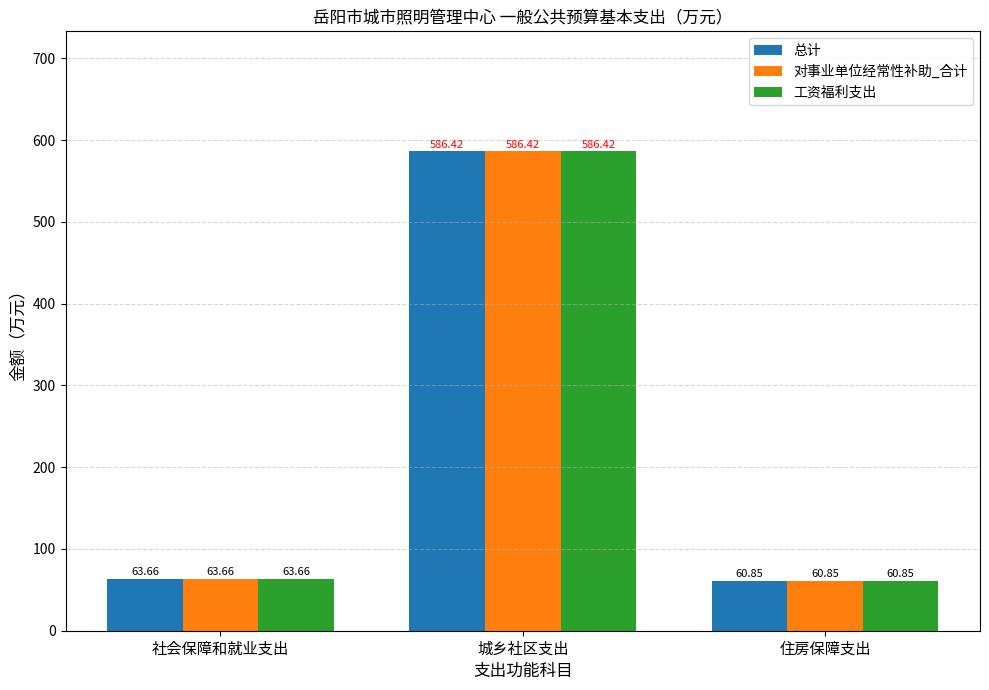

At which label does 对事业单位经常性补助_合计 reach its peak?

城乡社区支出